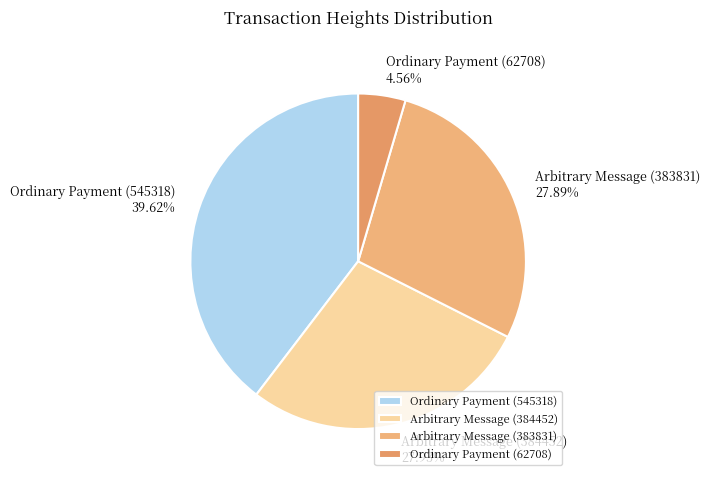

How many segments does this pie chart have?

4